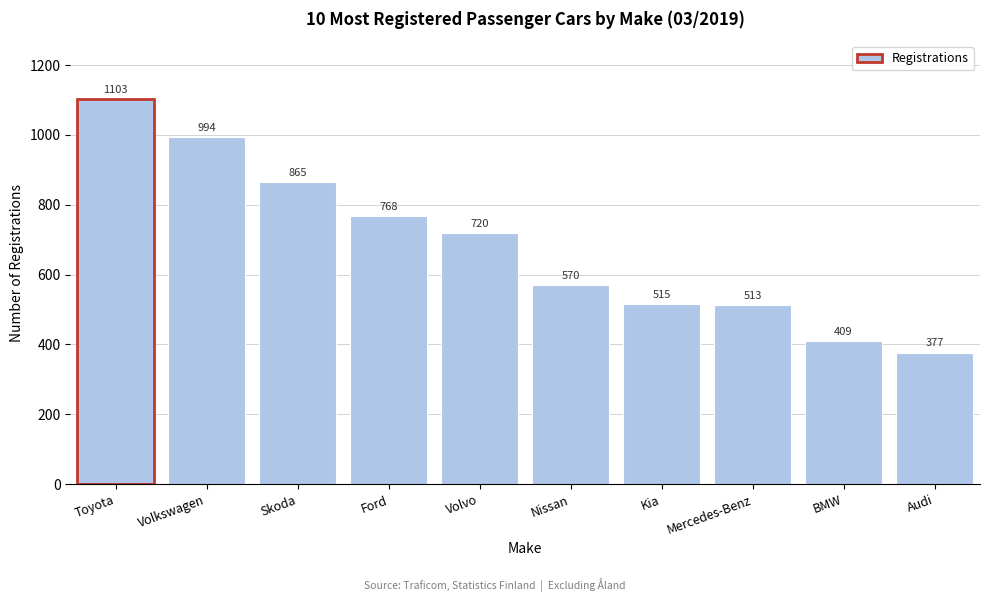

Reading left to right, what are all the values shown in this chart?

1103	994	865	768	720	570	515	513	409	377